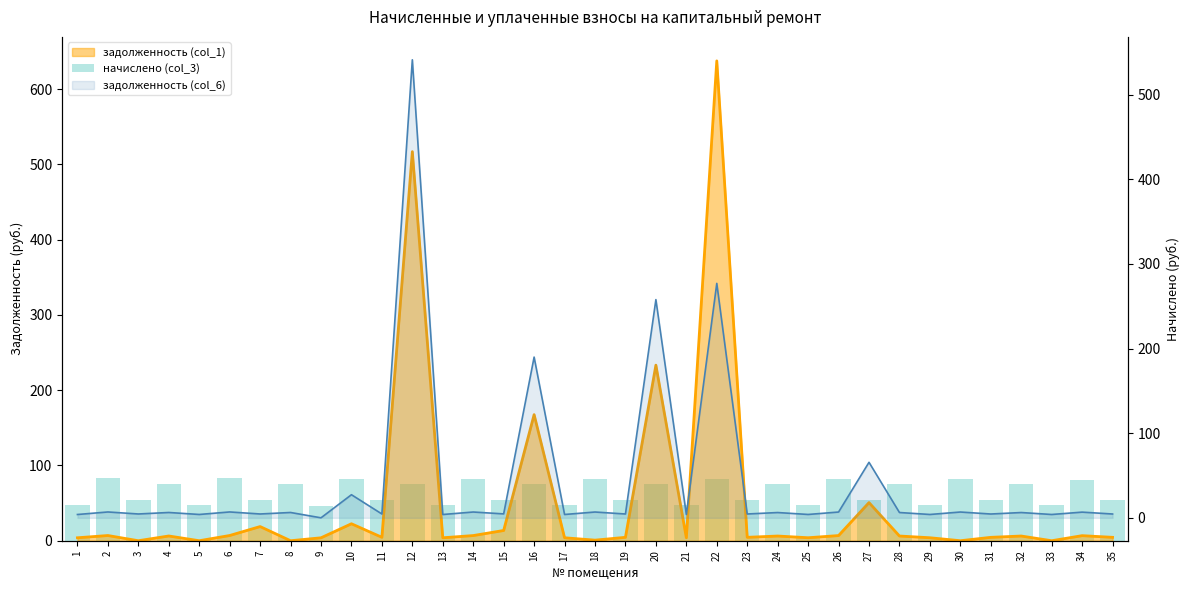

What is the average value?

64.5